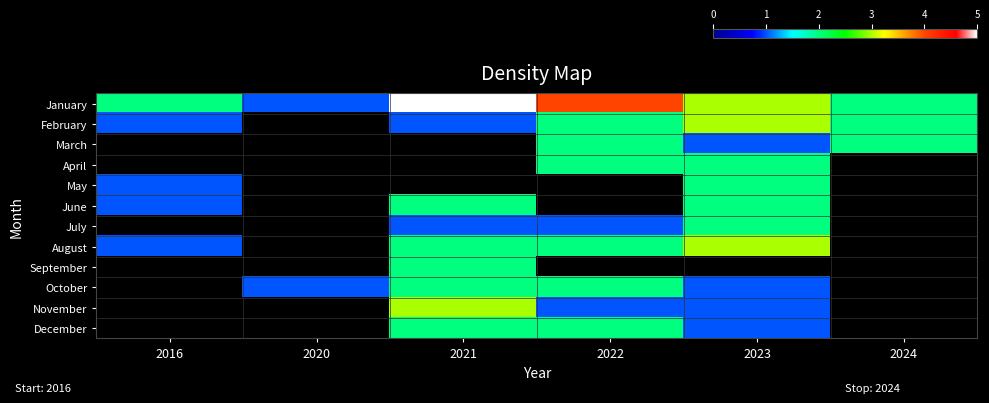

Count the number of data series in this chart.

12